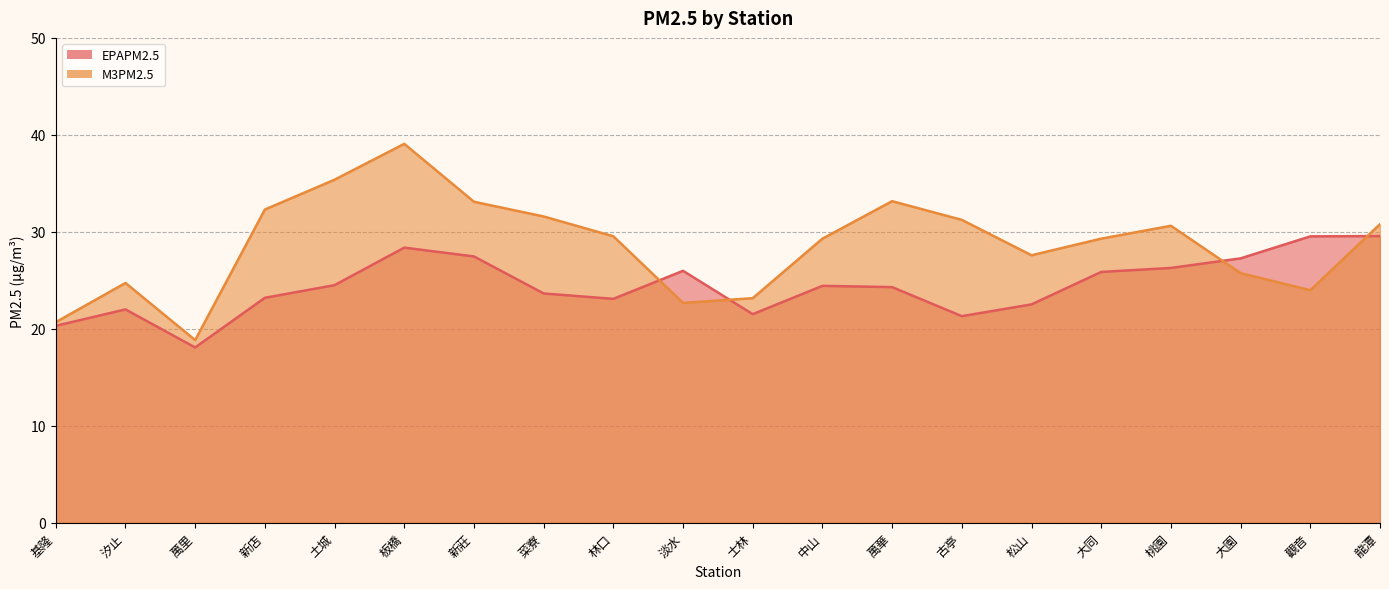

The EPAPM2.5 series shows 32.8 at 土城. True or false?

False